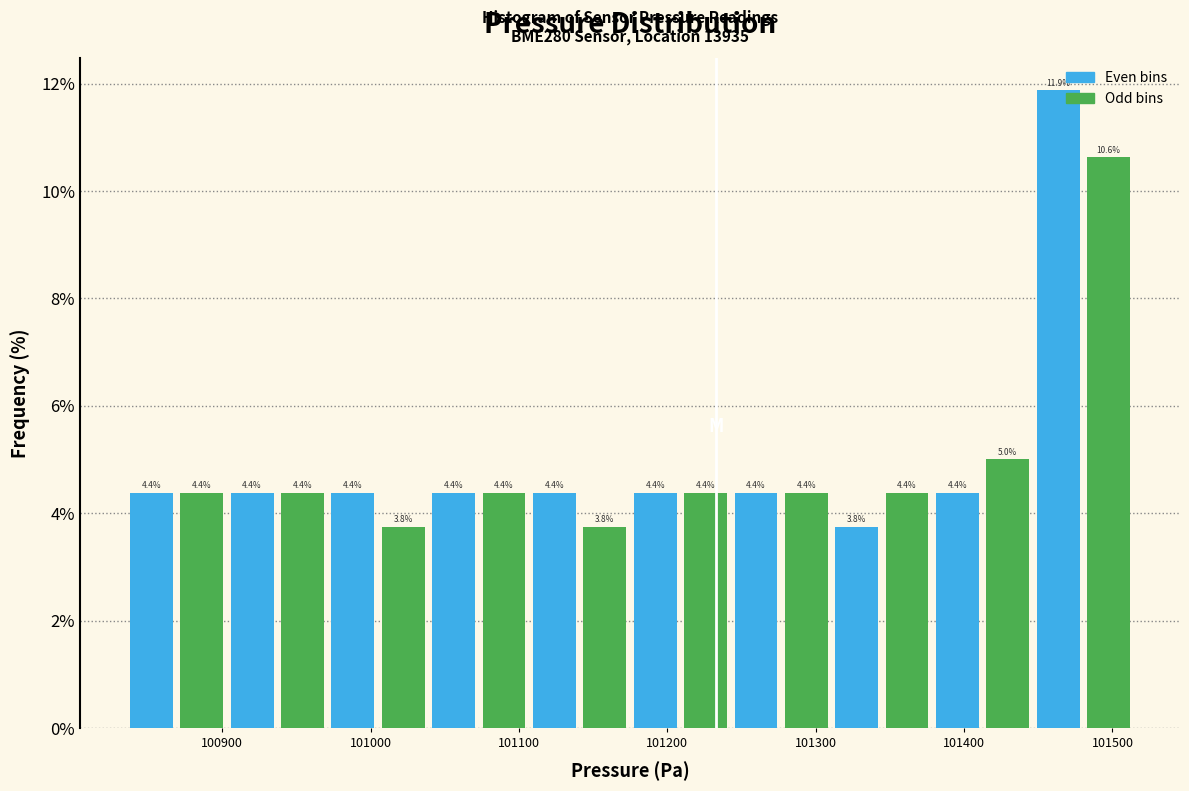

Read against the x-axis, roughly where is the centre of the tallest bar?

101460